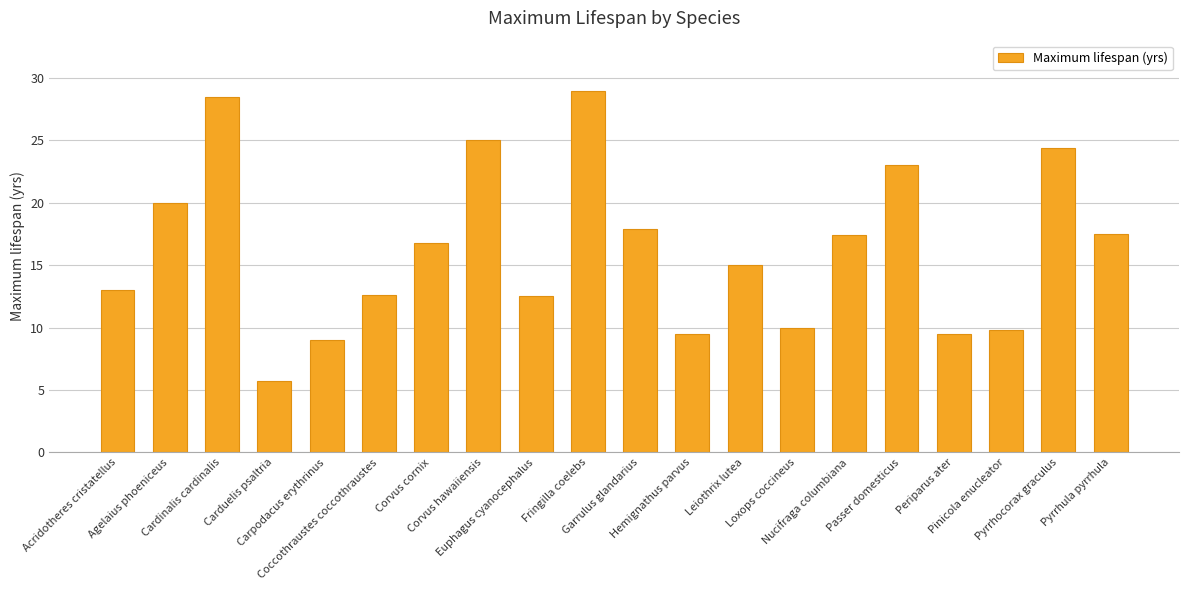

What is the sum of all values?

326.1